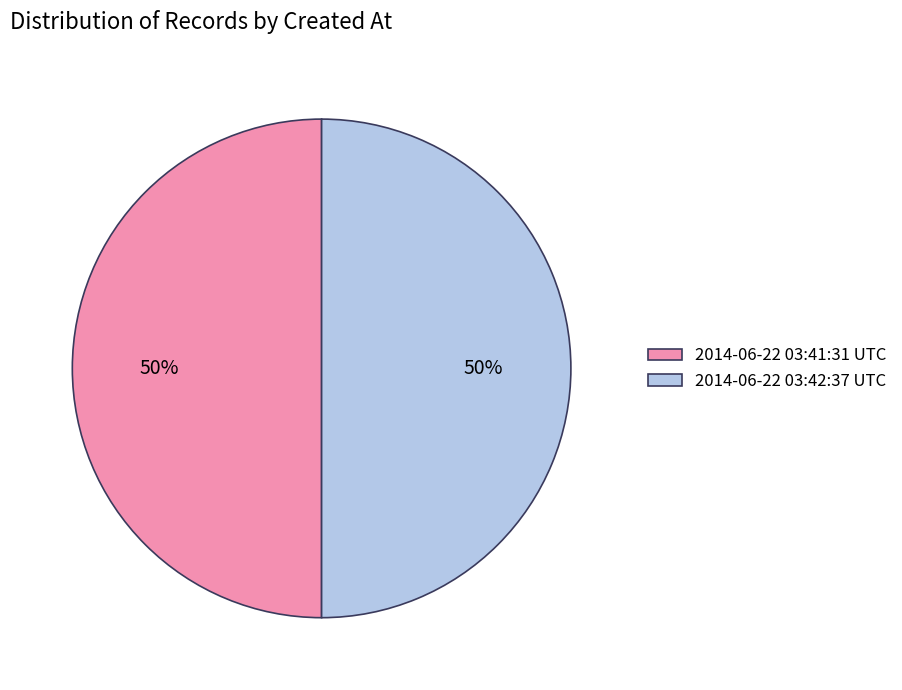

To the nearest percent, what is the average slice percentage?

50%